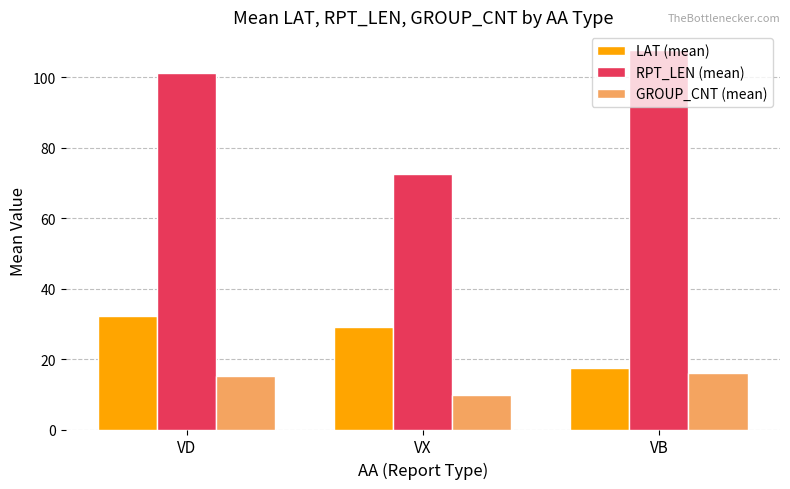

Which series has the widest spread of values?

RPT_LEN (mean)